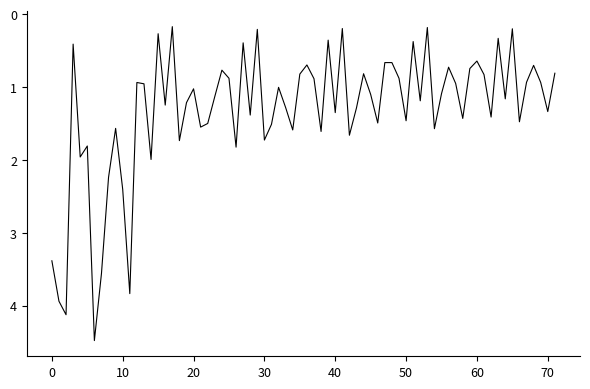

What is the maximum value shown in the chart?

4.5